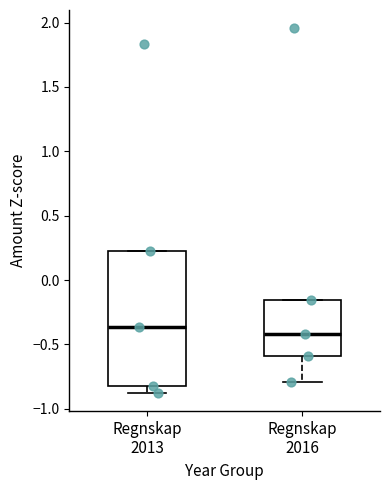

Which box is the tallest, from its lower edge to its upper edge?

Regnskap 2013